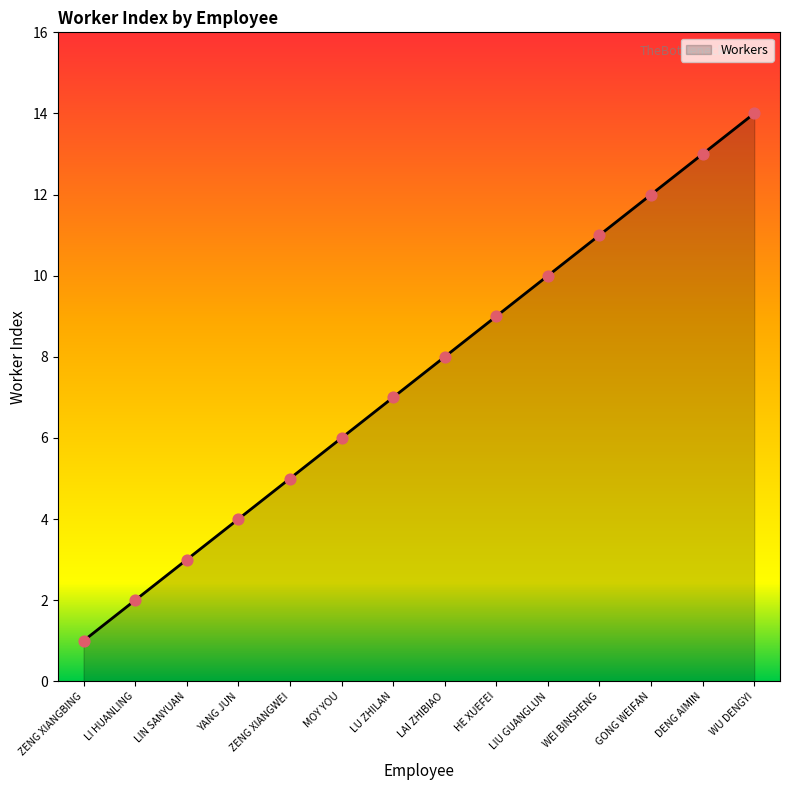

Which has a higher value, YANG JUN or HE XUEFEI?

HE XUEFEI